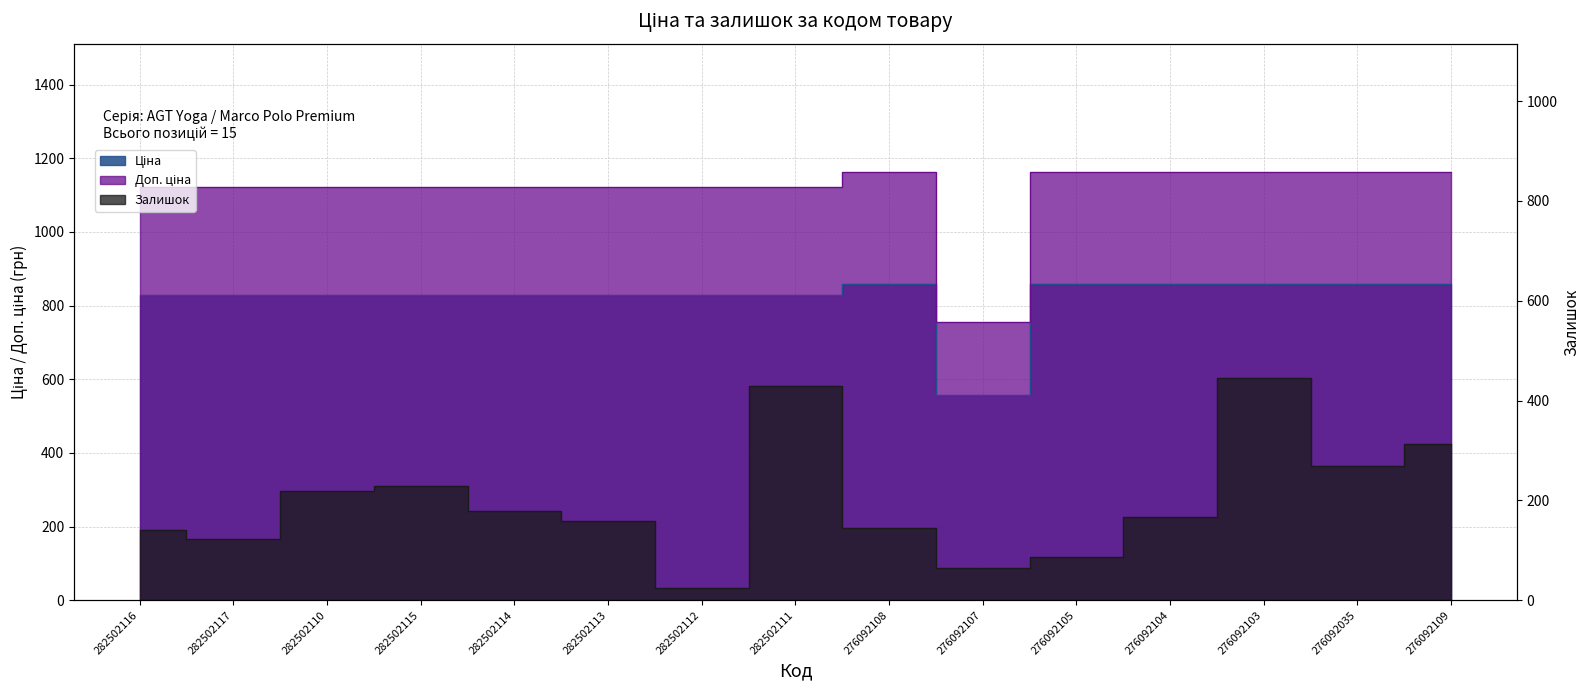

Is the value of Доп. ціна at 282502117 greater than the value of Залишок at 276092108?

Yes